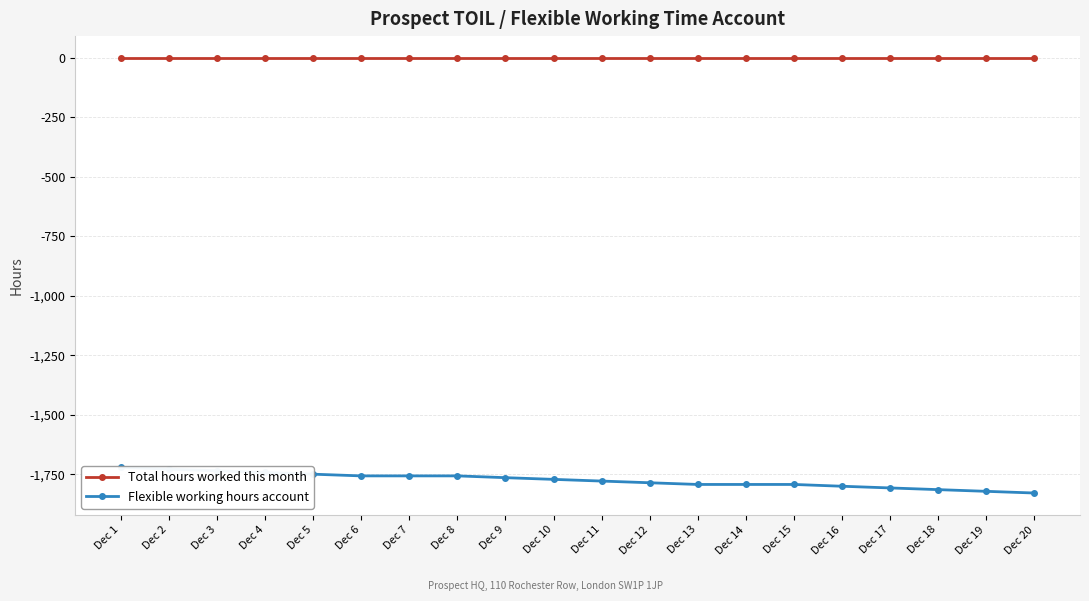

Rank the series at Dec 9 from lowest to highest value.

Flexible working hours account, Total hours worked this month